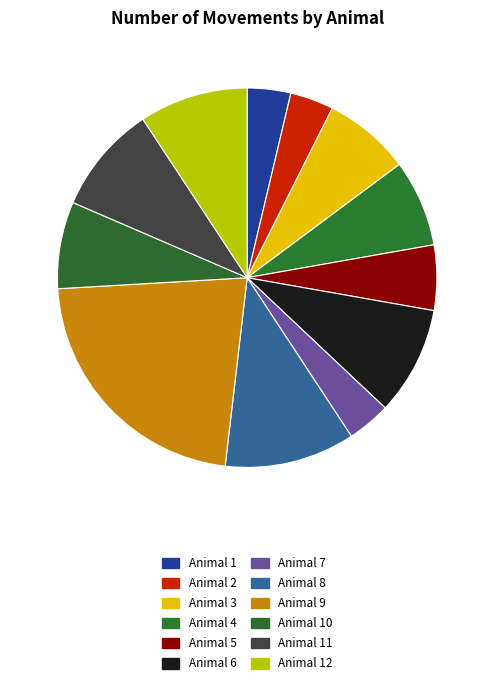

Does Animal 2 represent more than half of the total?

No